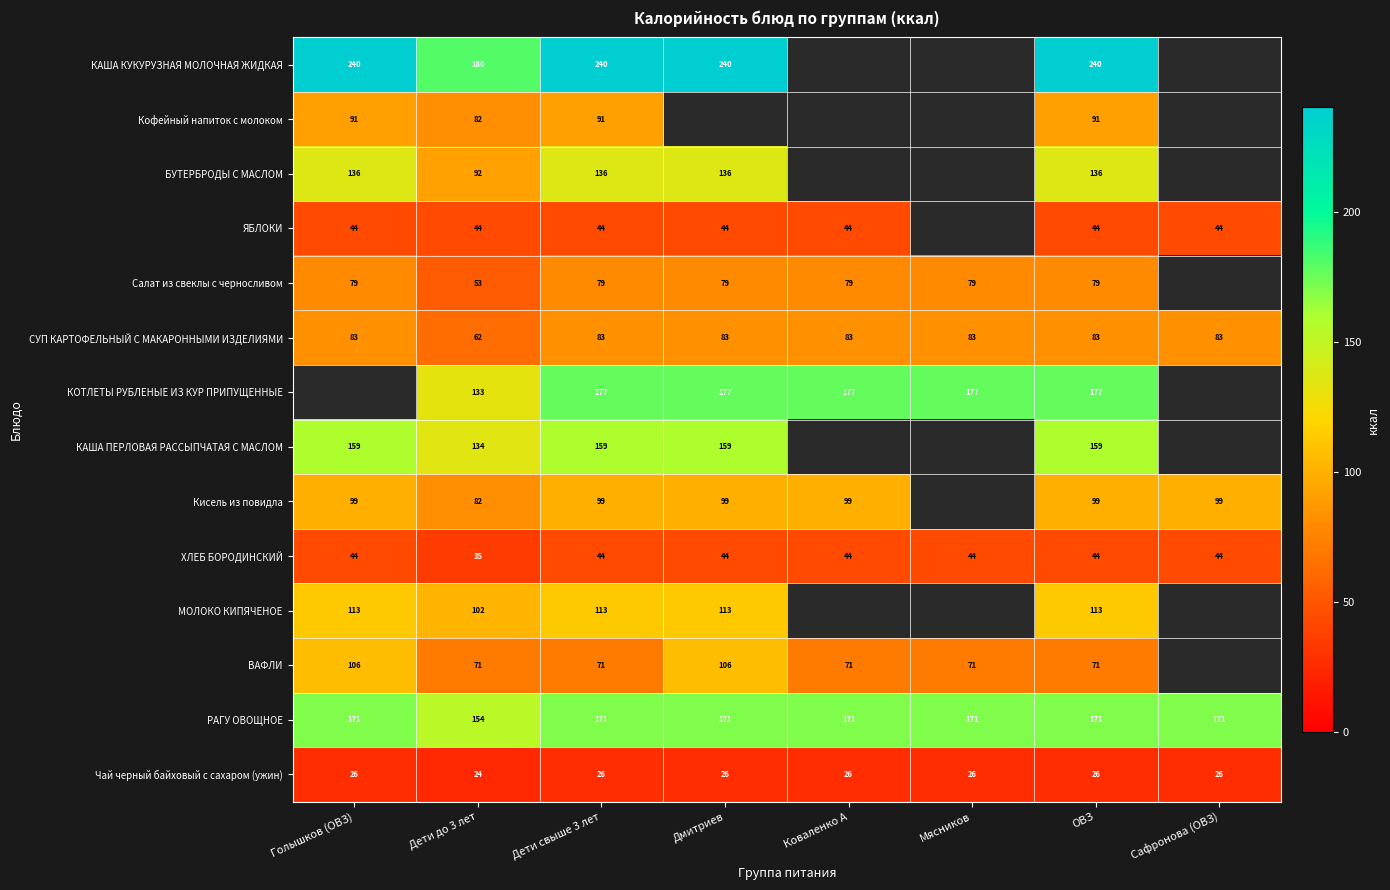

Which label corresponds to the smallest value in the chart?

Дети до 3 лет